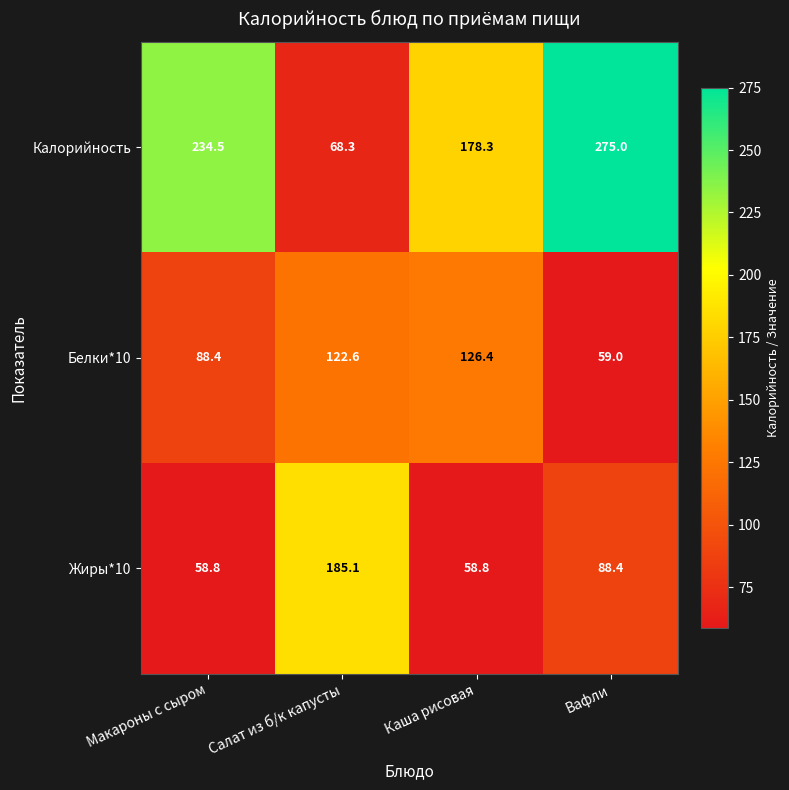

What is the smallest value displayed?

58.8